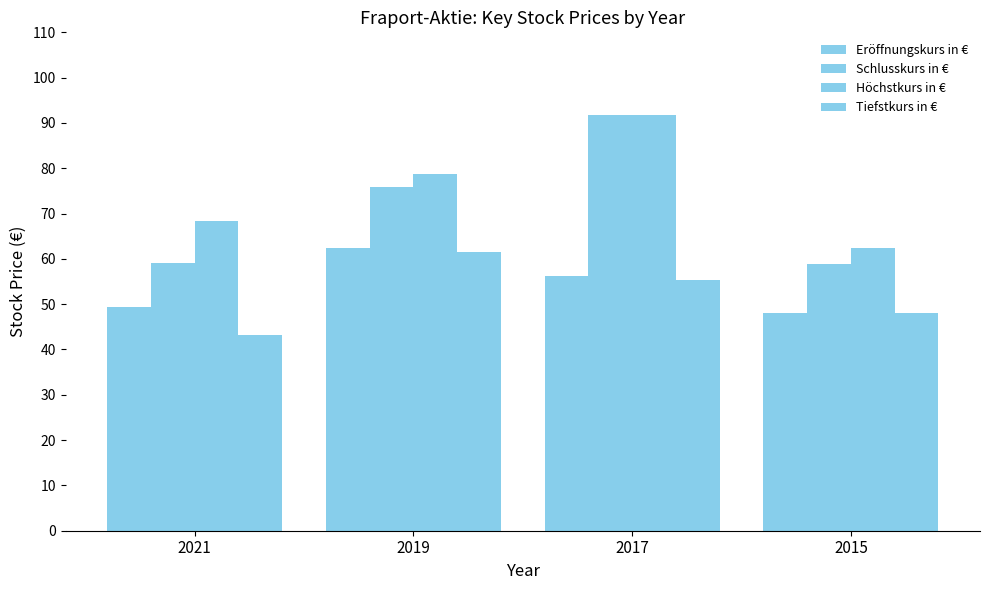

Does the chart contain any negative values?

No